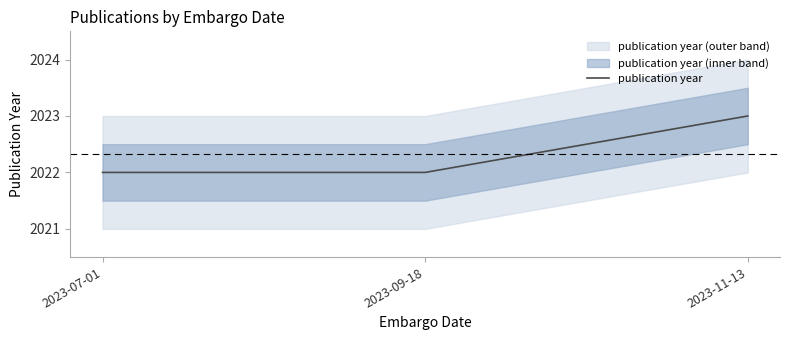

Which has a higher value, 2023-07-01 or 2023-11-13?

2023-11-13